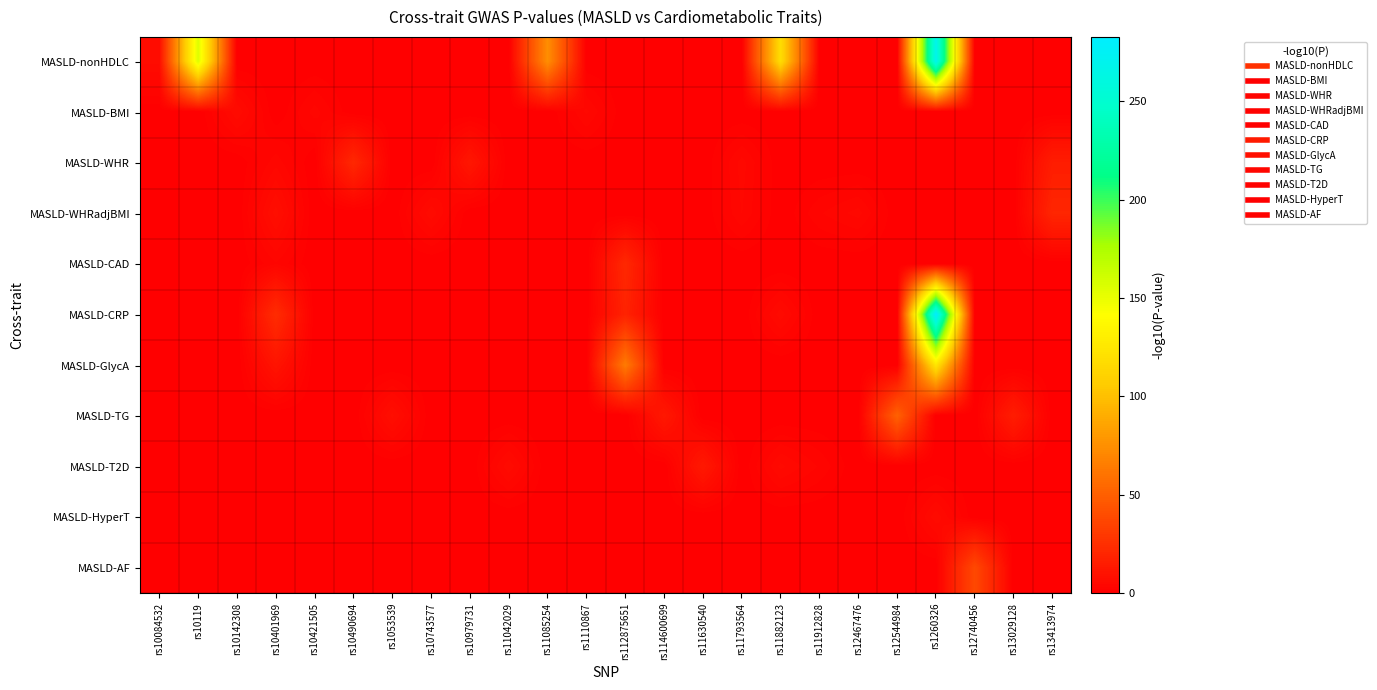

Which has a higher value, rs12467476 or rs10490694?

rs12467476